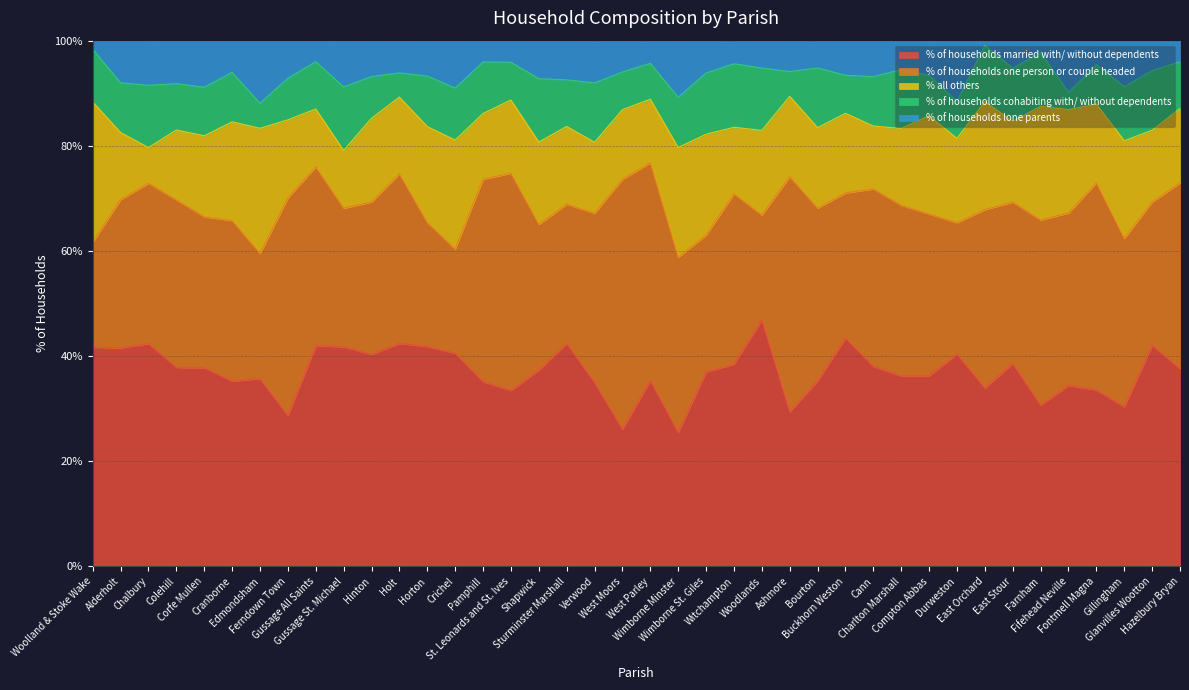

List the series in order of their peak value, highest first.

% of households one person or couple headed, % of households married with/ without dependents, % all others, % of households cohabiting with/ without dependents, % of households lone parents